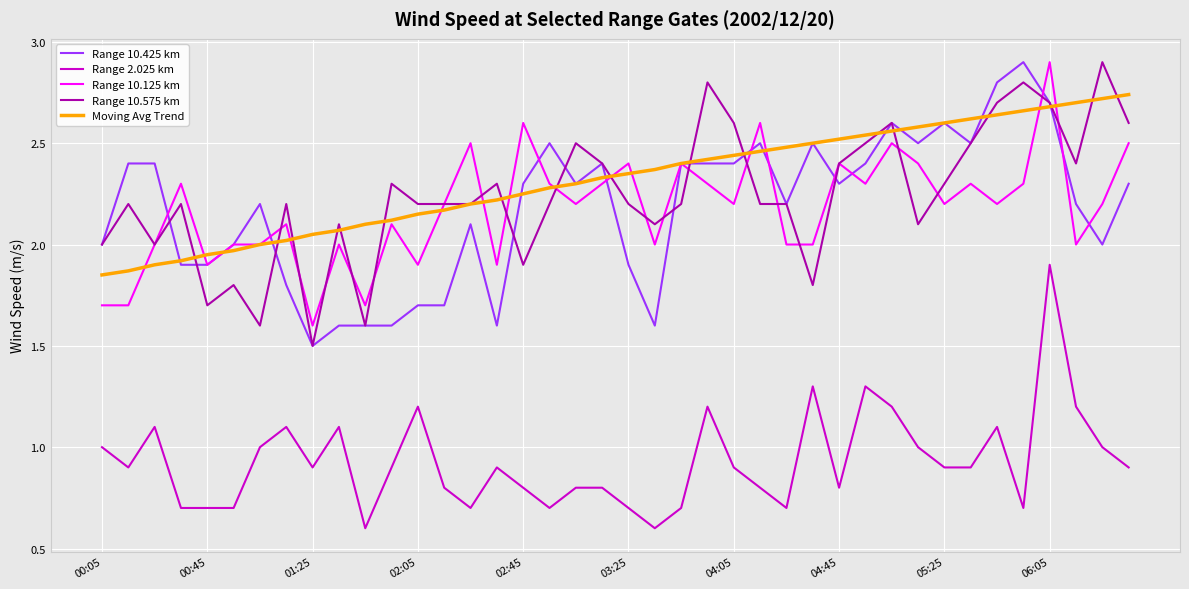

True or false: Range 10.425 km and Range 2.025 km intersect in this chart.

False